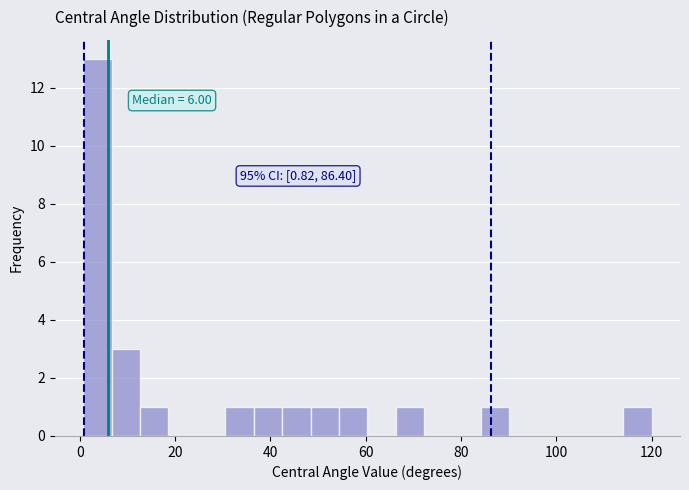

Around what value on the x-axis is the tallest bar? Give the approximate position of its centre, as read against the axis.

4